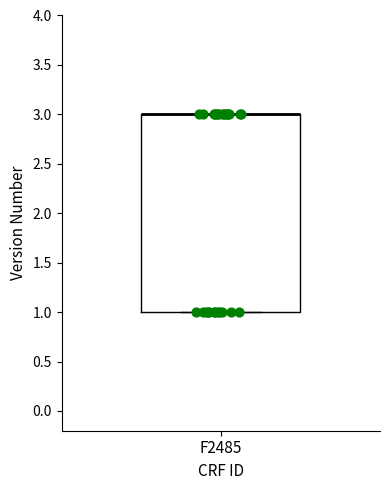

Where is the upper edge of the box for F2485 on the y-axis? The values are not printed on the chart, so give them approximately, as read against the axis.

3